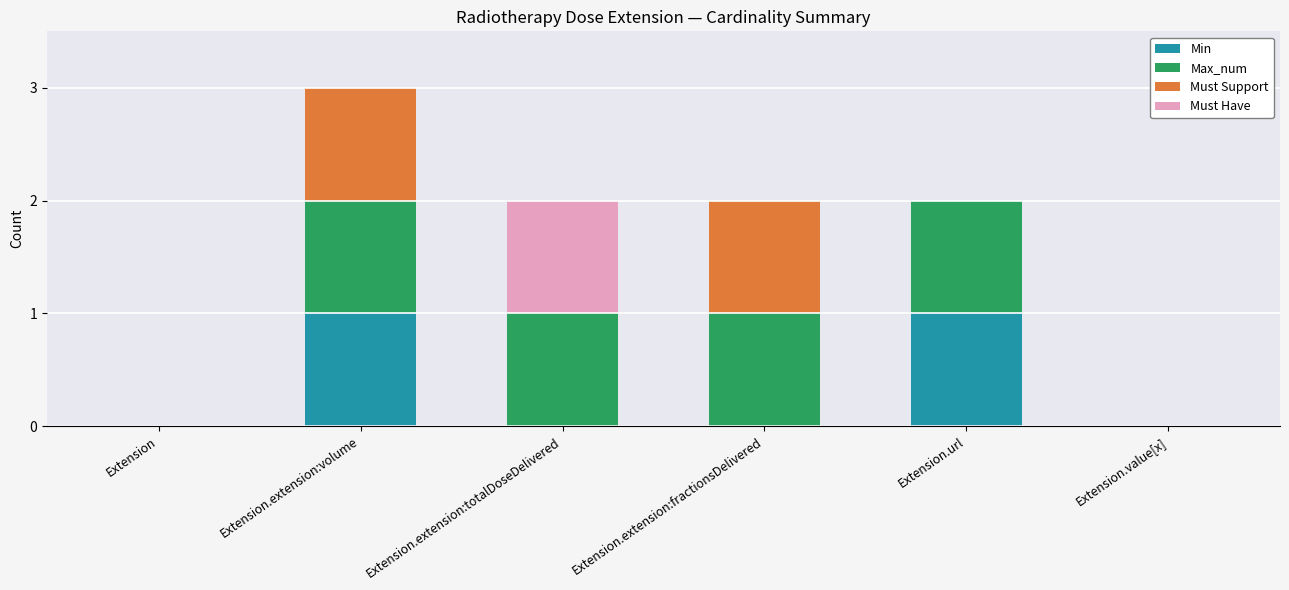

Reading right to left, list the values for the Min series.

Extension.value[x]=0	Extension.url=1	Extension.extension:fractionsDelivered=0	Extension.extension:totalDoseDelivered=0	Extension.extension:volume=1	Extension=0